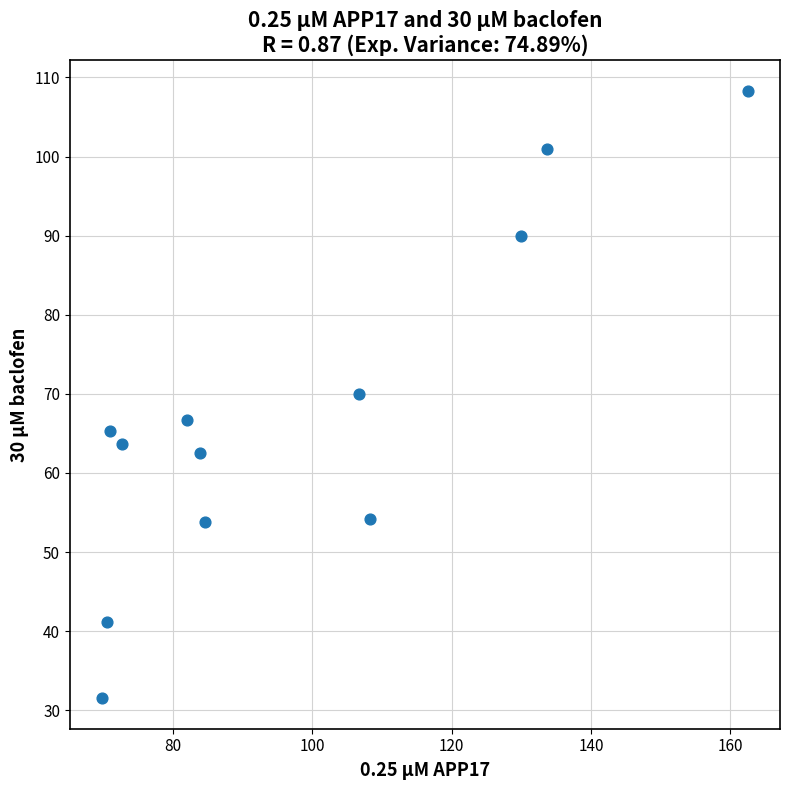

What is the range of Y values (max minus min)?

76.8